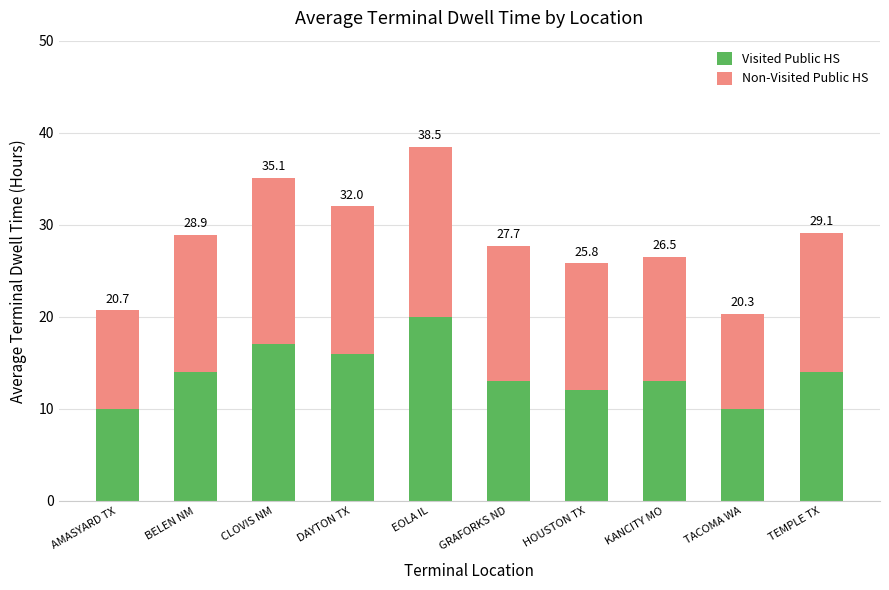

What is the difference between the maximum and minimum values in the Visited Public HS series?

10.0